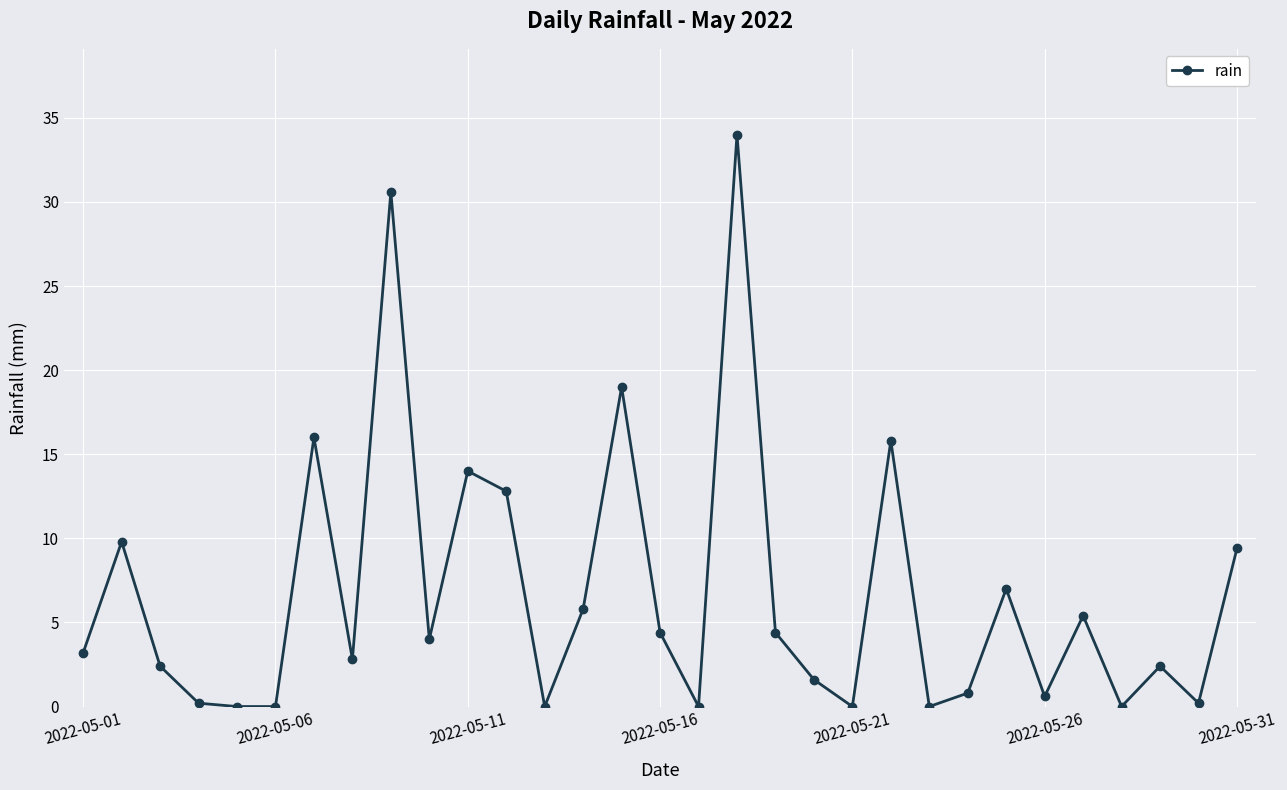

Does the chart have visible grid lines?

Yes